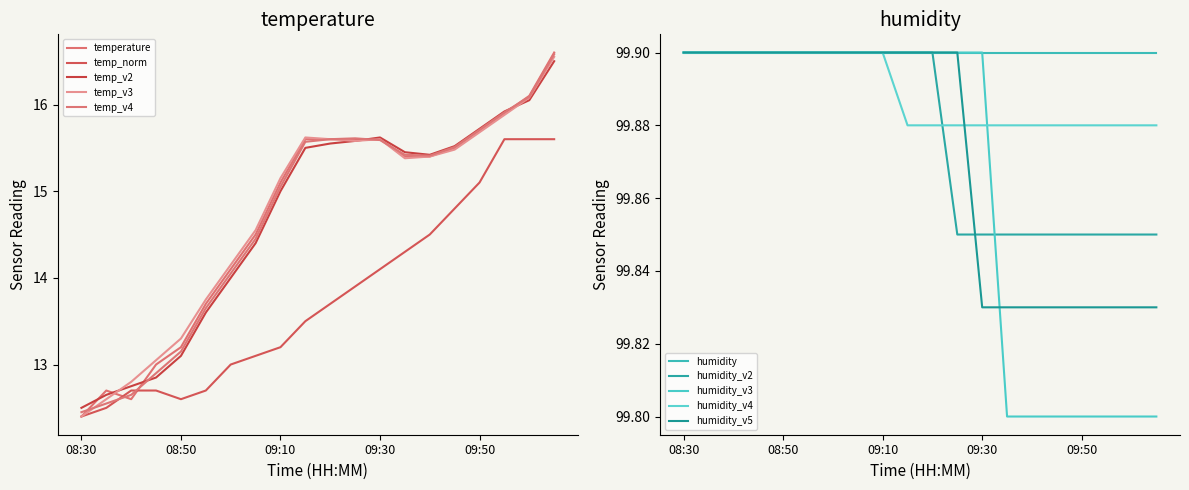

What is the difference between the second highest and second lowest values in the temp_norm series?

3.1